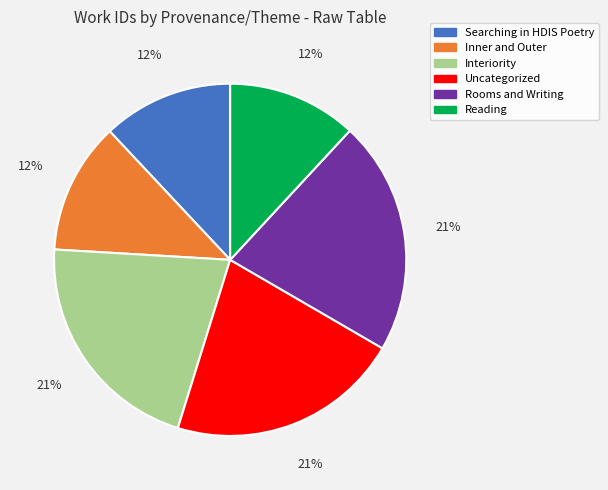

Is the sum of Inner and Outer and Reading greater than half?

No